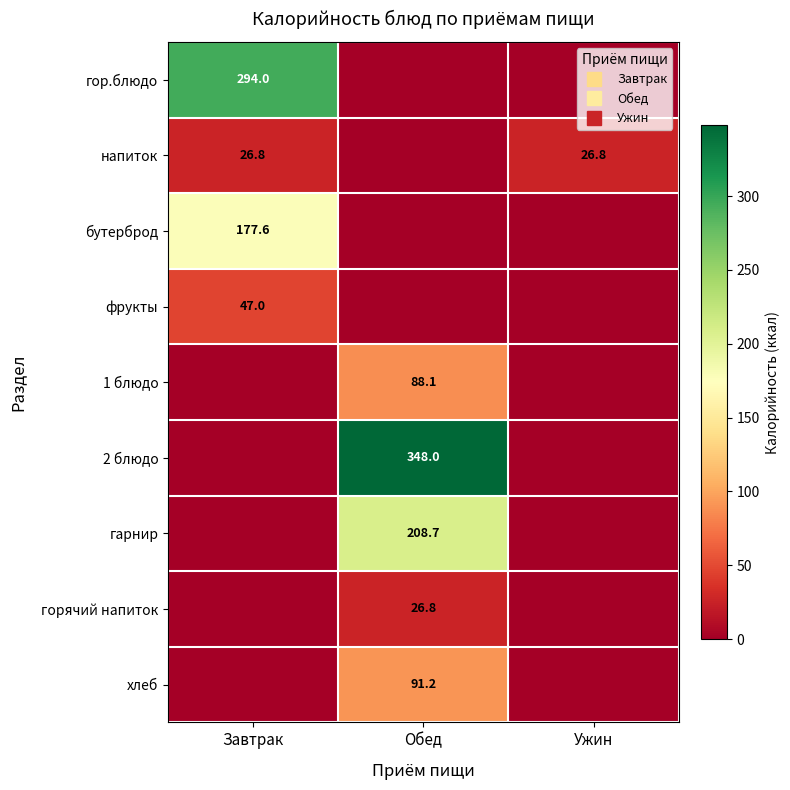

What is the difference between the maximum and second lowest values in the хлеб series?

91.2